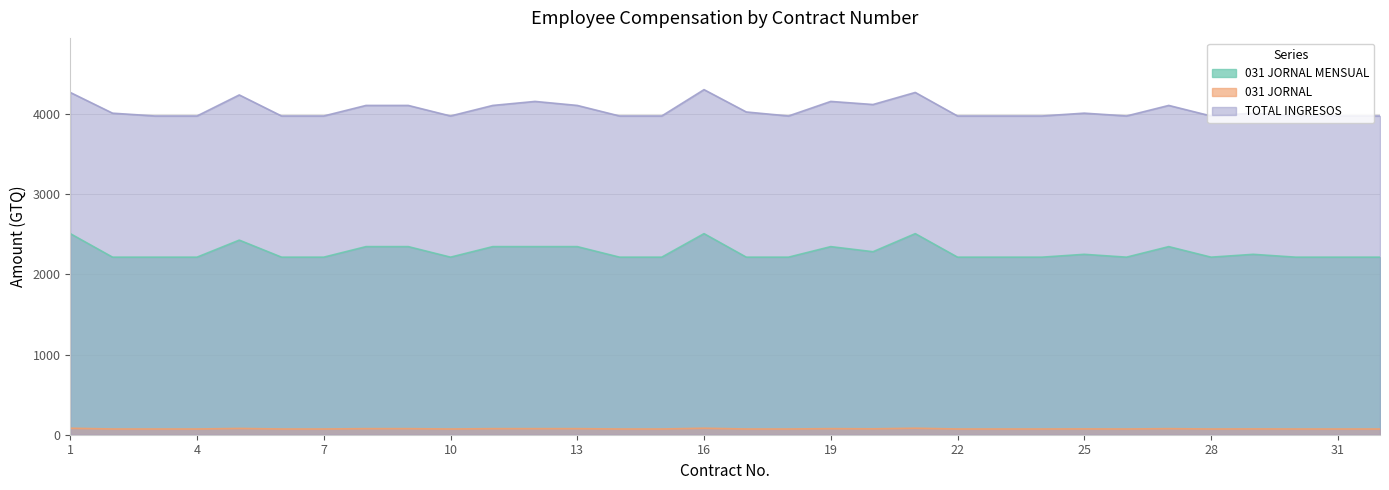

In 031 JORNAL MENSUAL, how many points are lower than both neighbors (excluding endpoints)?

4